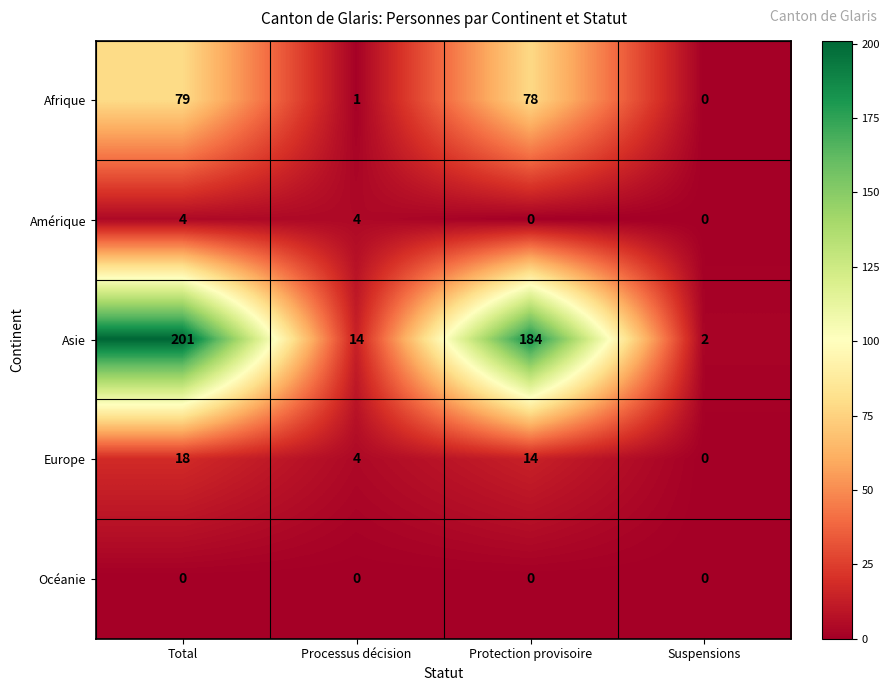

Which category has the highest value across all series?

Total